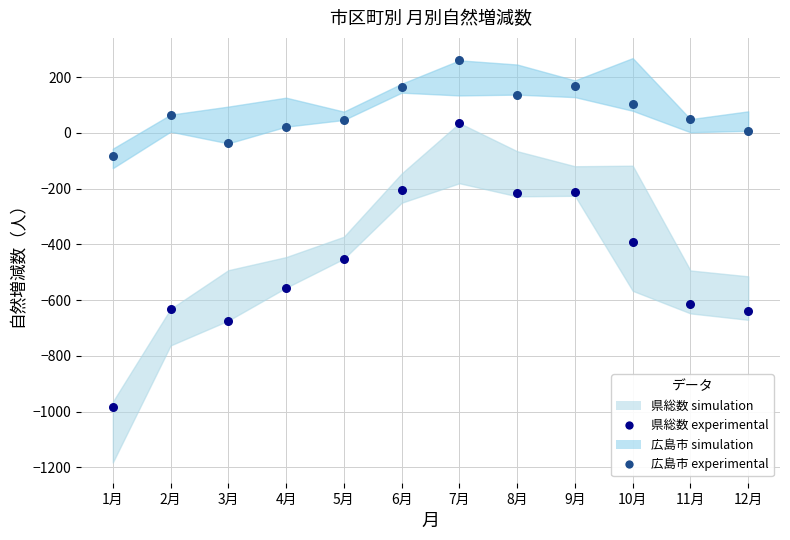

In the 県総数 experimental series, what Y value is closest to -474?

-452